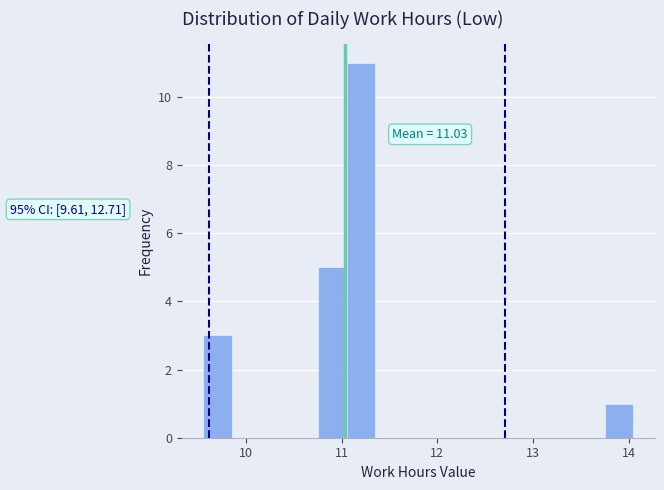

Around what value on the x-axis is the tallest bar? Give the approximate position of its centre, as read against the axis.

11.2